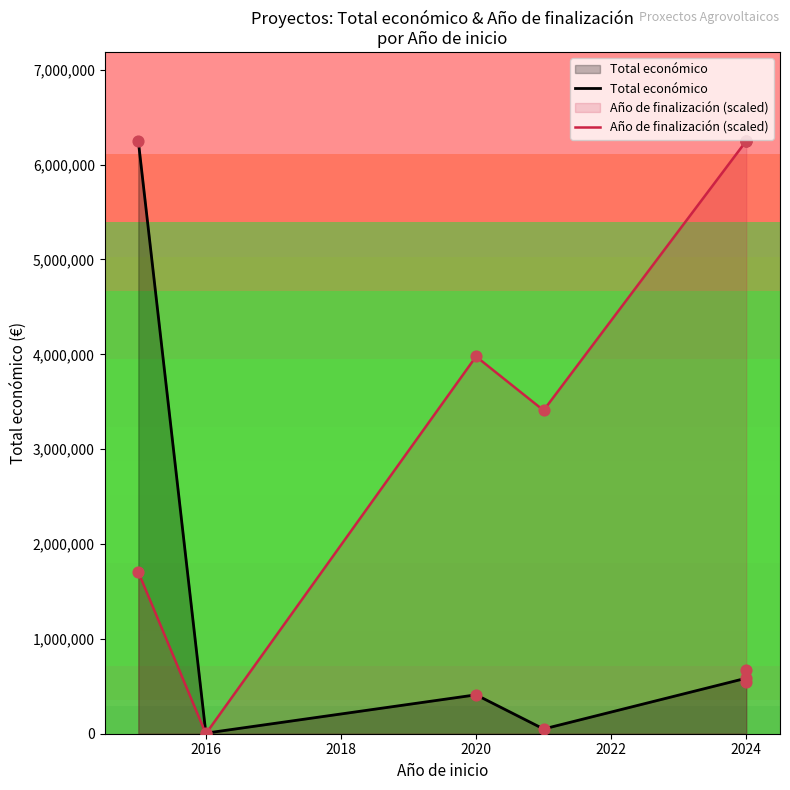

Is the value of Total económico at 2024 greater than the value of Año de finalización (scaled) at 2014?

No